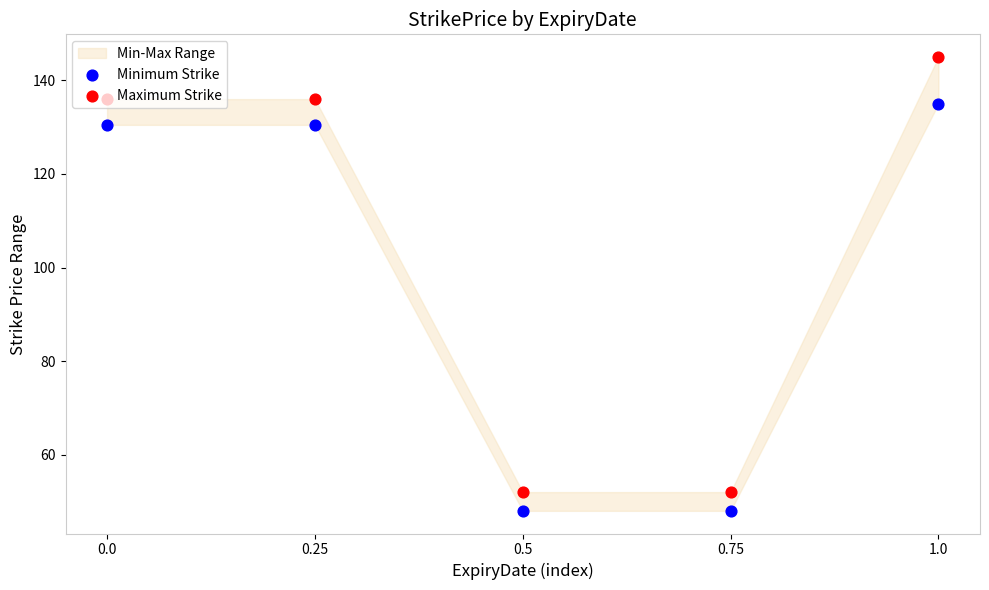

Which series has the largest total across all categories?

Maximum Strike